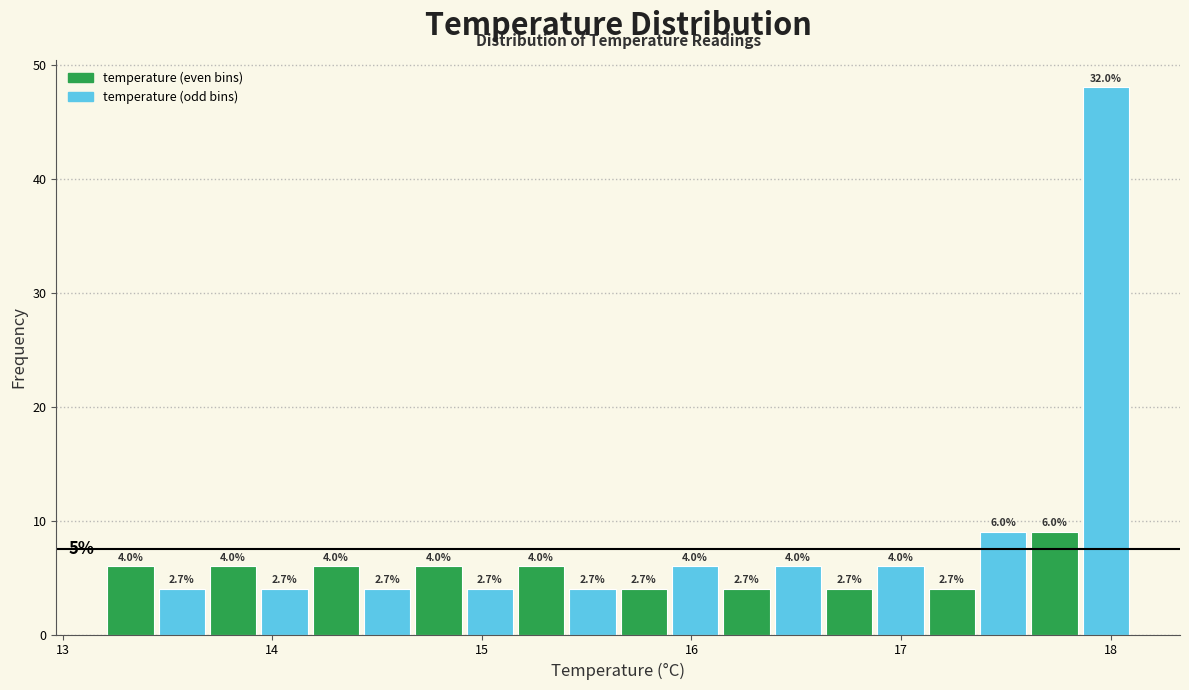

Around what value on the x-axis is the tallest bar? Give the approximate position of its centre, as read against the axis.

18.0